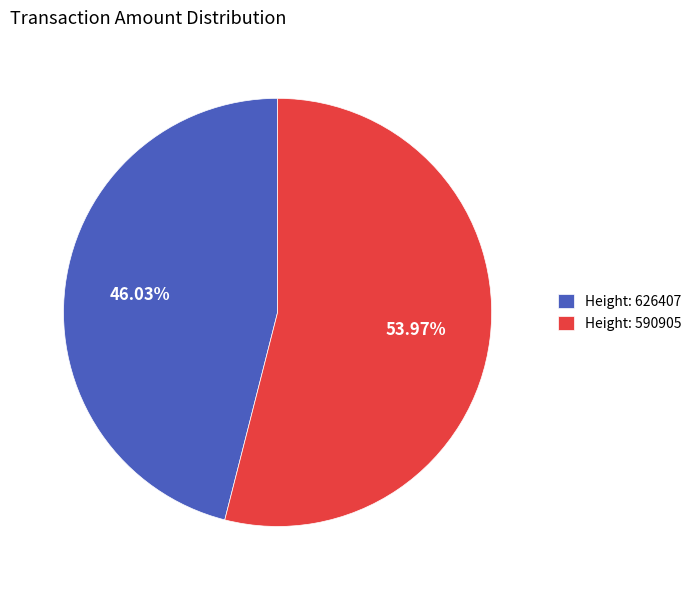

Which slice is the smallest?

Height: 626407